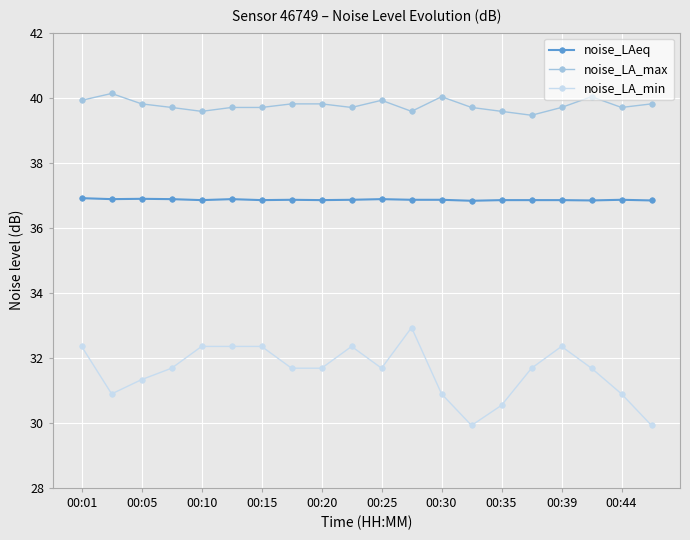

How many noise_LAeq values are between 36 and 37?

20